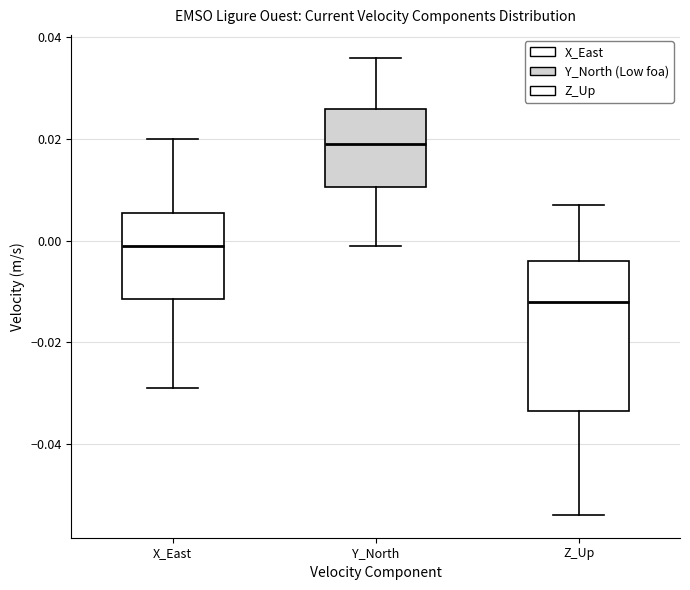

Which box's median line is the highest?

Y_North